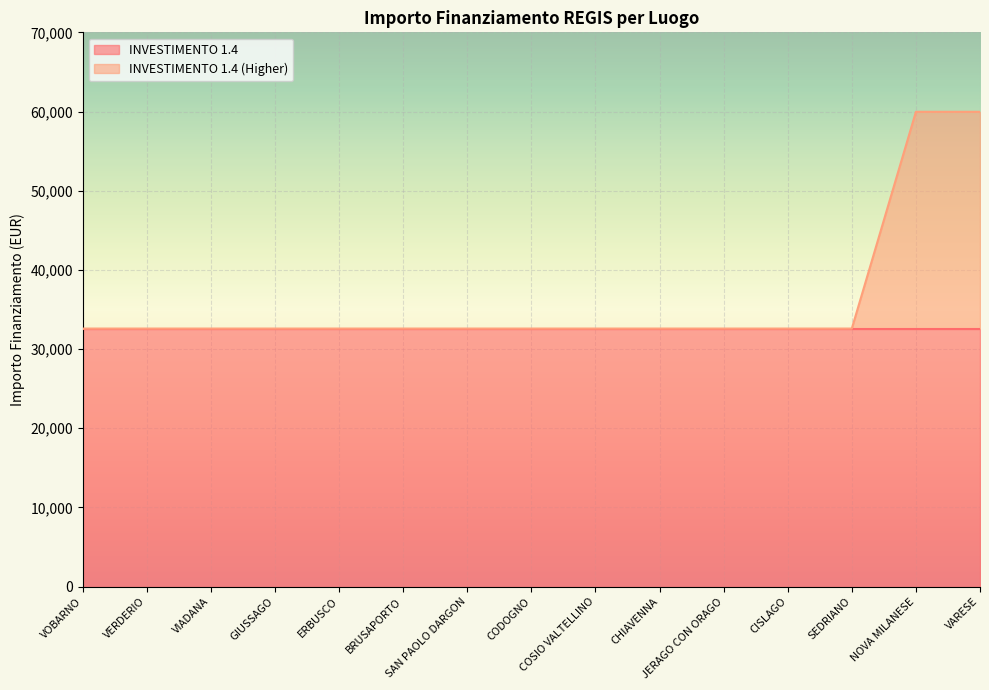

What is the greatest value displayed?

59966